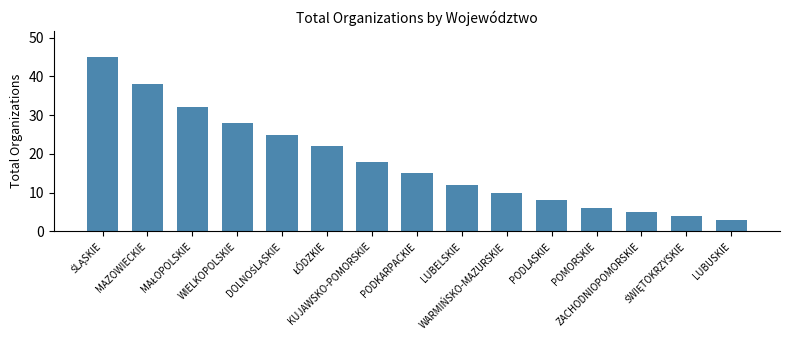

What is the difference between the maximum and second lowest values?

41